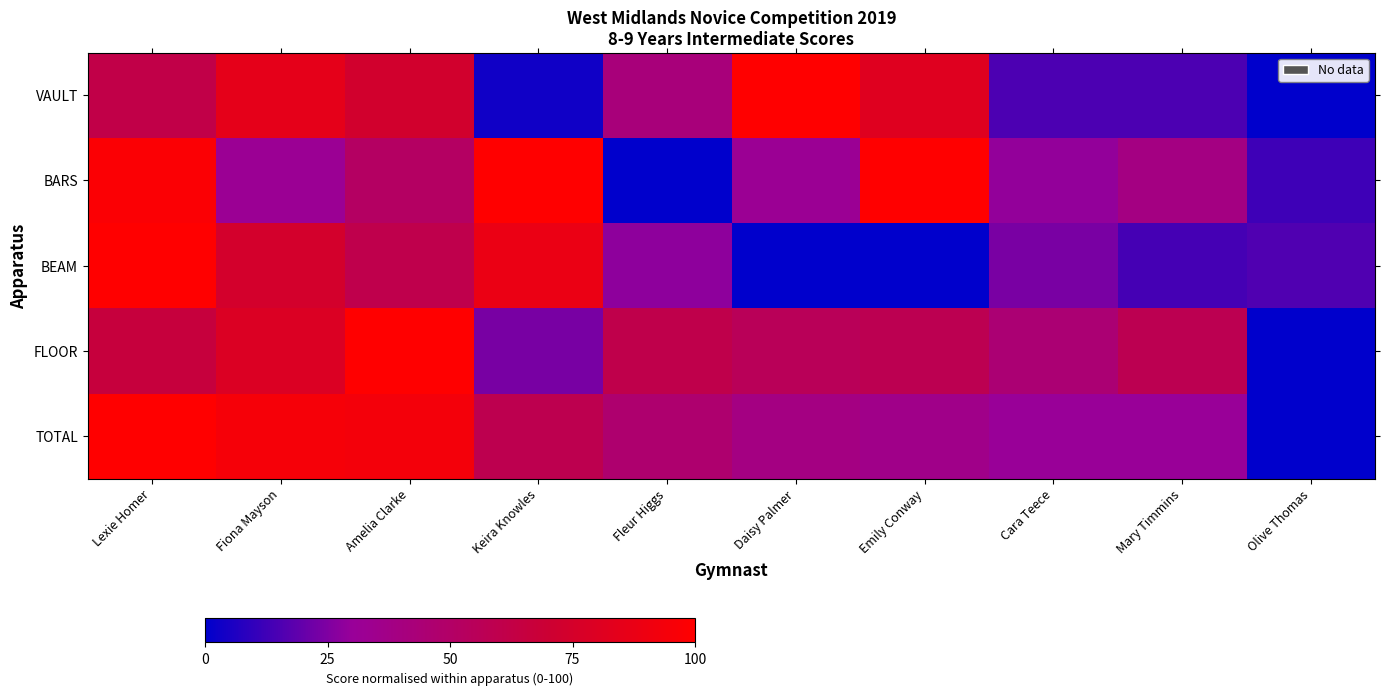

At how many categories does at least one series exceed 48?

8